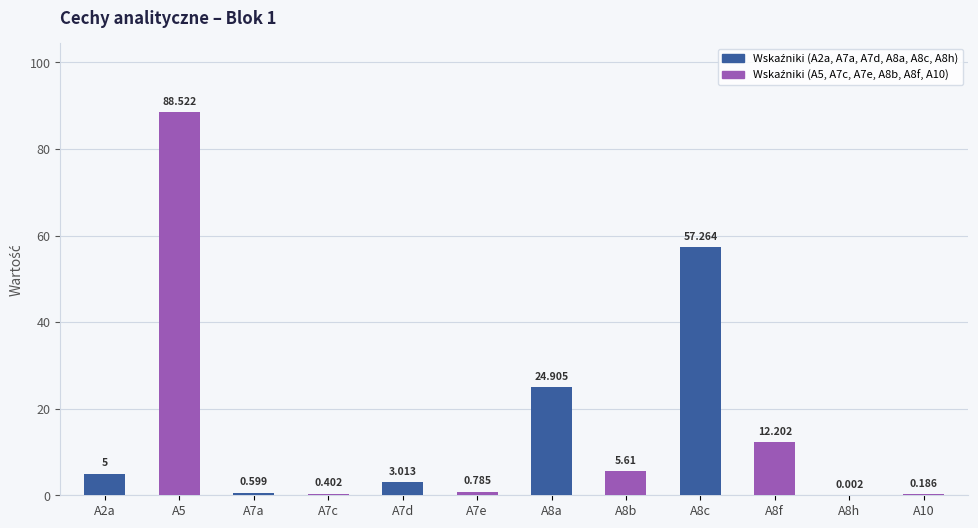

How many data points does each series have?

6